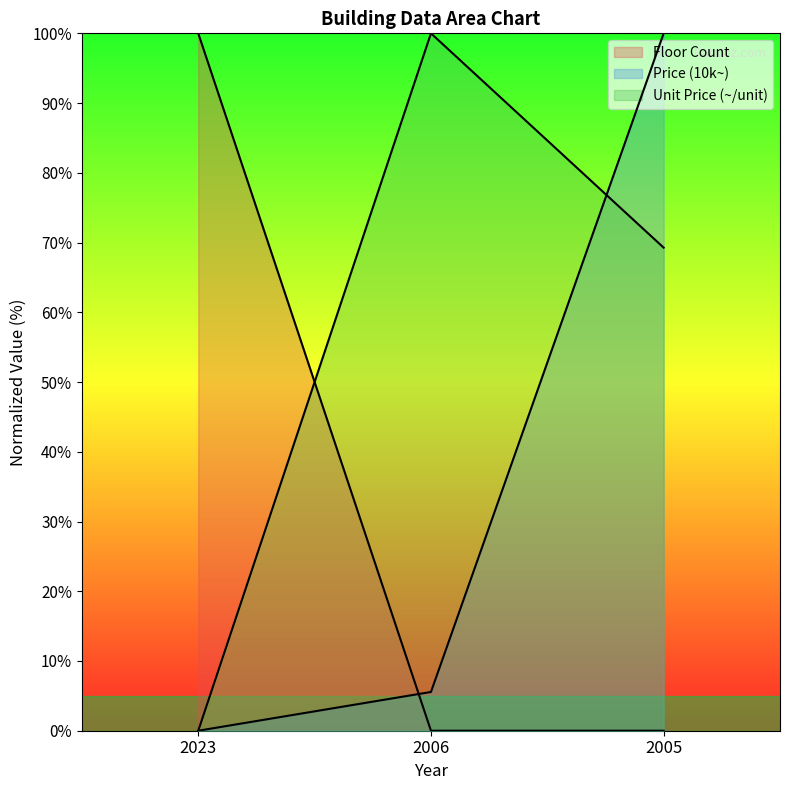

The Unit Price (~/unit) series shows 0.0 at 2023. True or false?

True